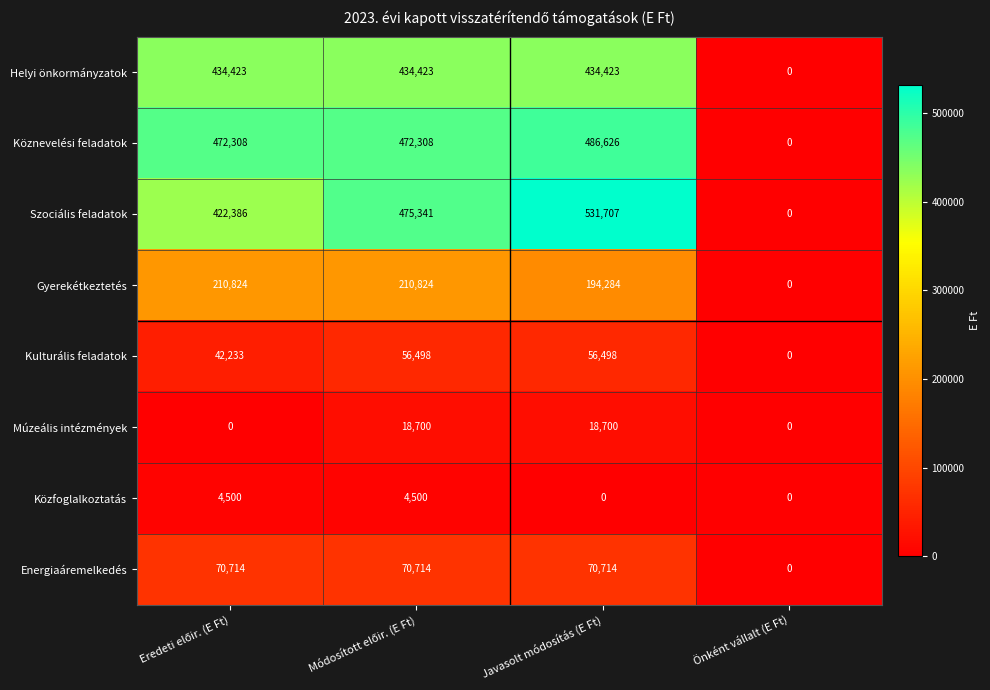

What is the sum of all Múzeális intézmények values?

37400